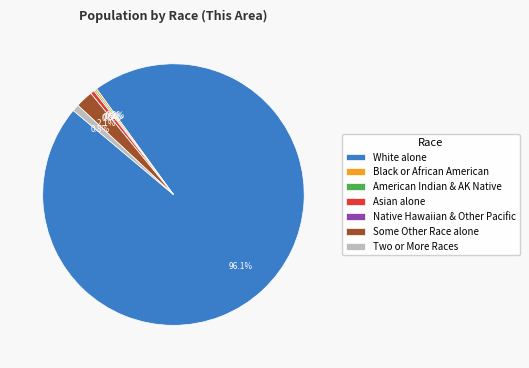

Does White alone represent more than half of the total?

Yes